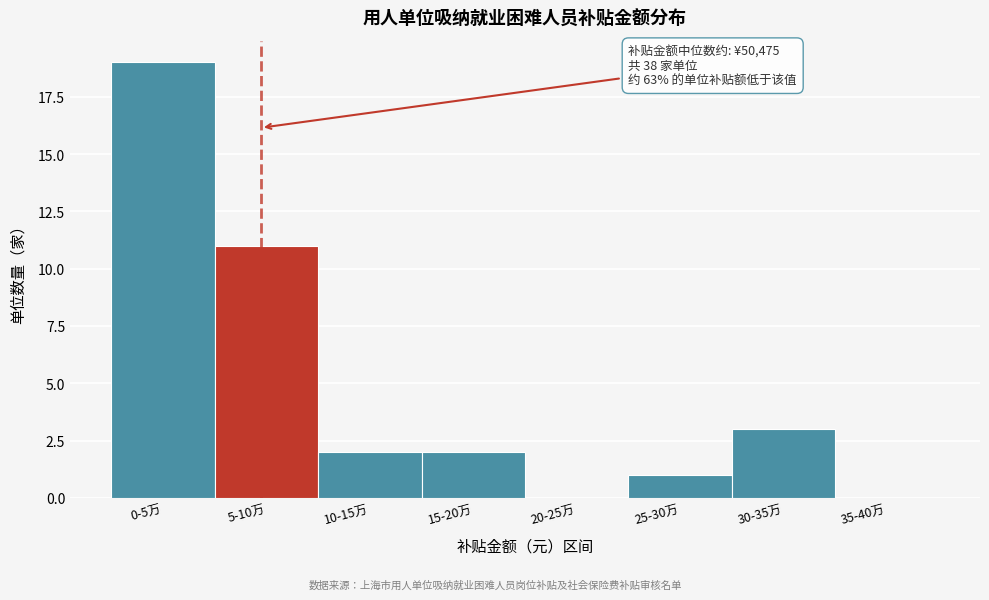

Reading left to right, list all the values displayed in this chart.

0-5万=19	5-10万=11	10-15万=2	15-20万=2	20-25万=0	25-30万=1	30-35万=3	35-40万=0